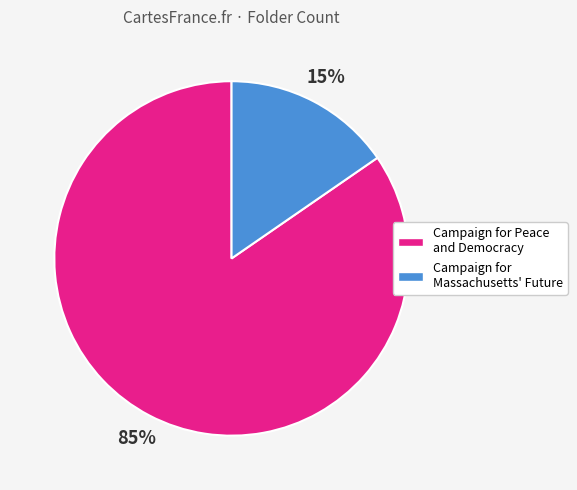

Between Campaign for Peace and Democracy and Campaign for Massachusetts' Future, which is larger?

Campaign for Peace and Democracy